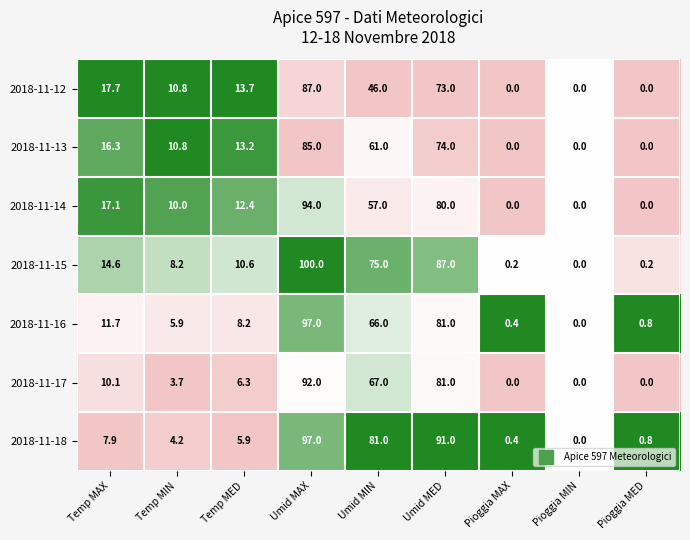

Read the 2018-11-13 value at Umid MED.

74.0